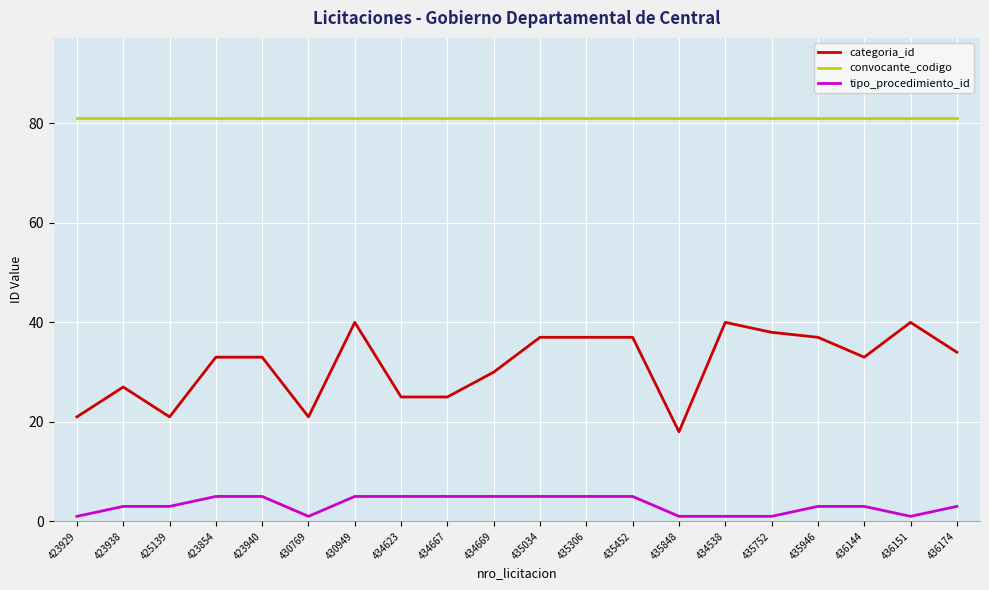

True or false: tipo_procedimiento_id and convocante_codigo cross at least once.

False